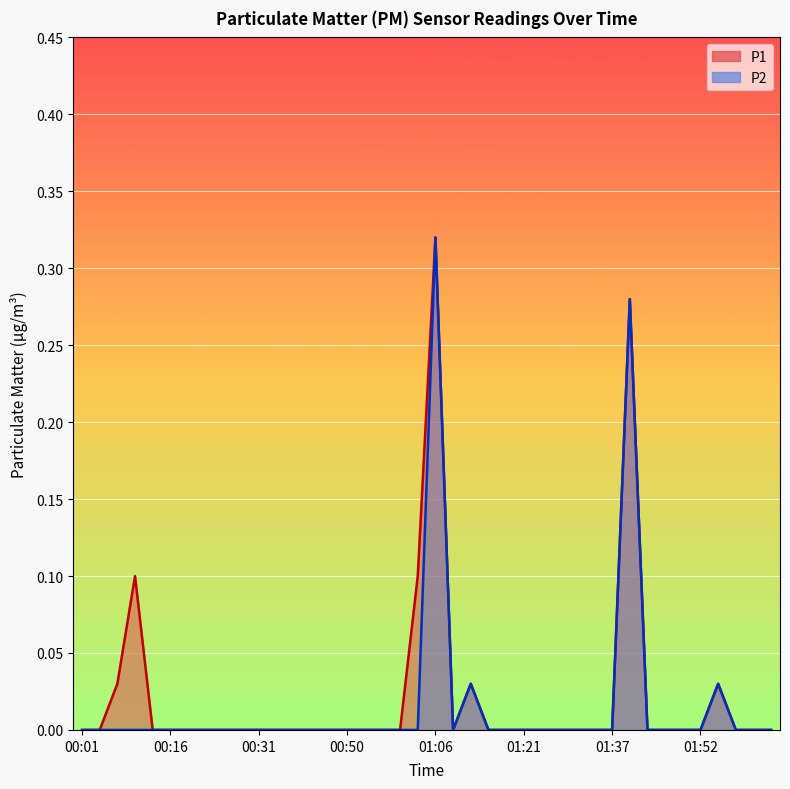

At which category is the sum across all series the highest?

01:06